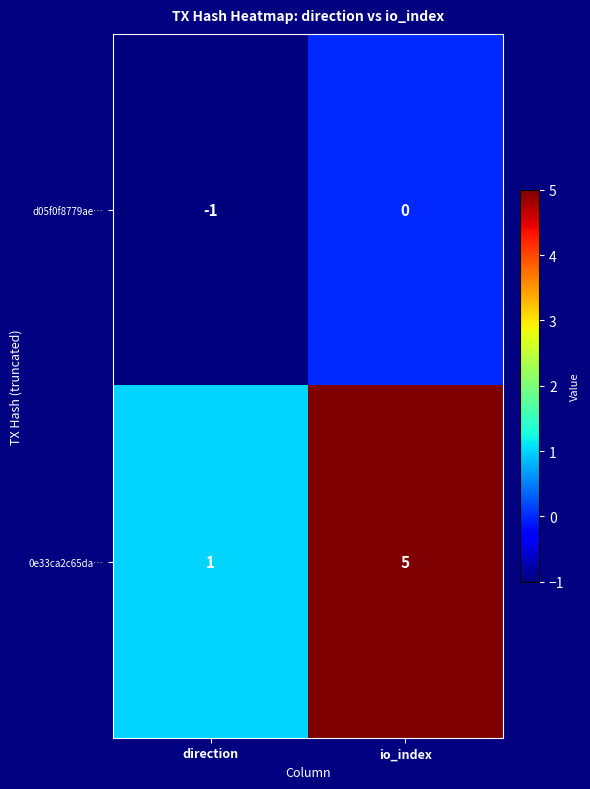

What is the maximum value shown in the chart?

5